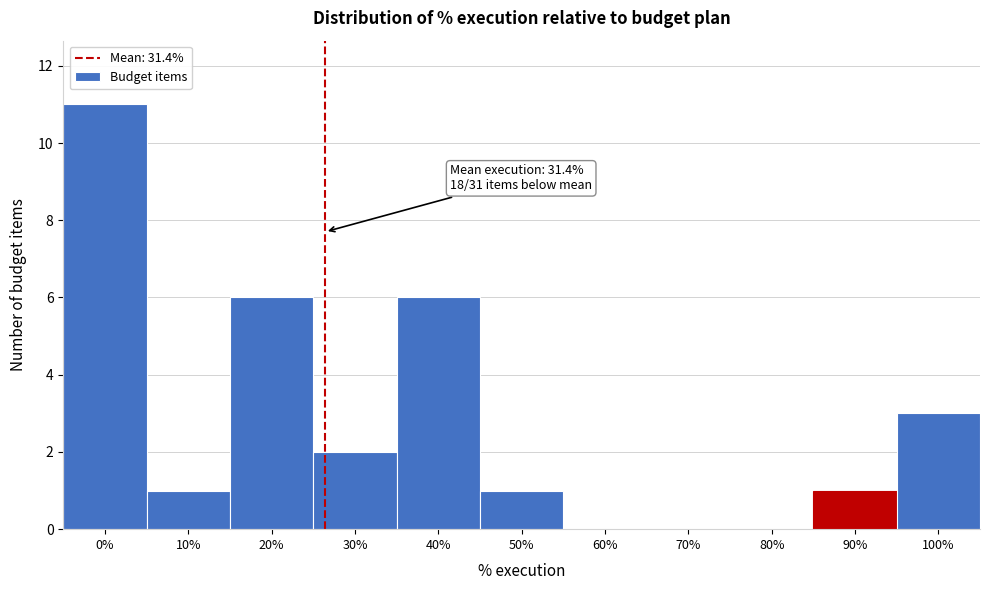

Reading left to right, what are all the values shown in this chart?

0%=11	10%=1	20%=6	30%=2	40%=6	50%=1	60%=0	70%=0	80%=0	90%=1	100%=3